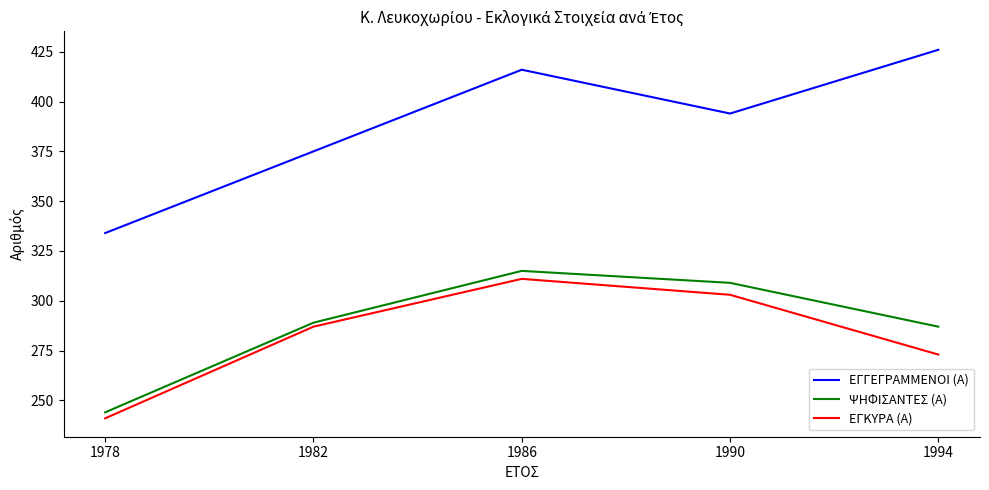

At which category does the chart reach its peak across all series?

1994